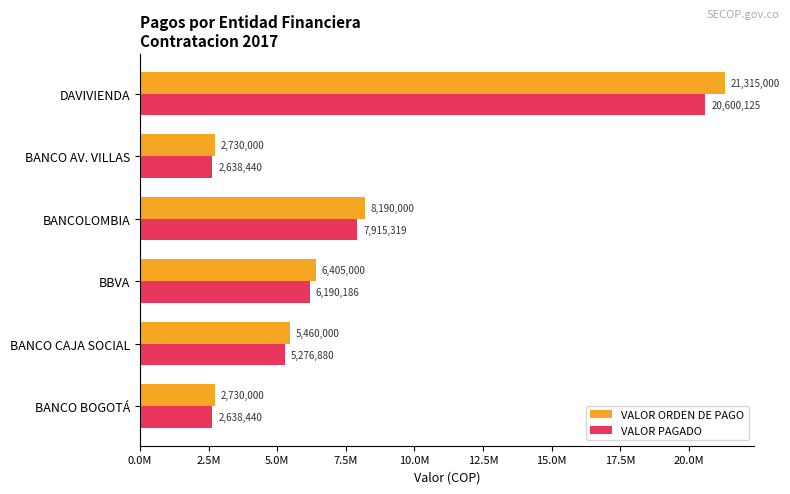

Rank the series by their average value, from lowest to highest.

VALOR PAGADO, VALOR ORDEN DE PAGO